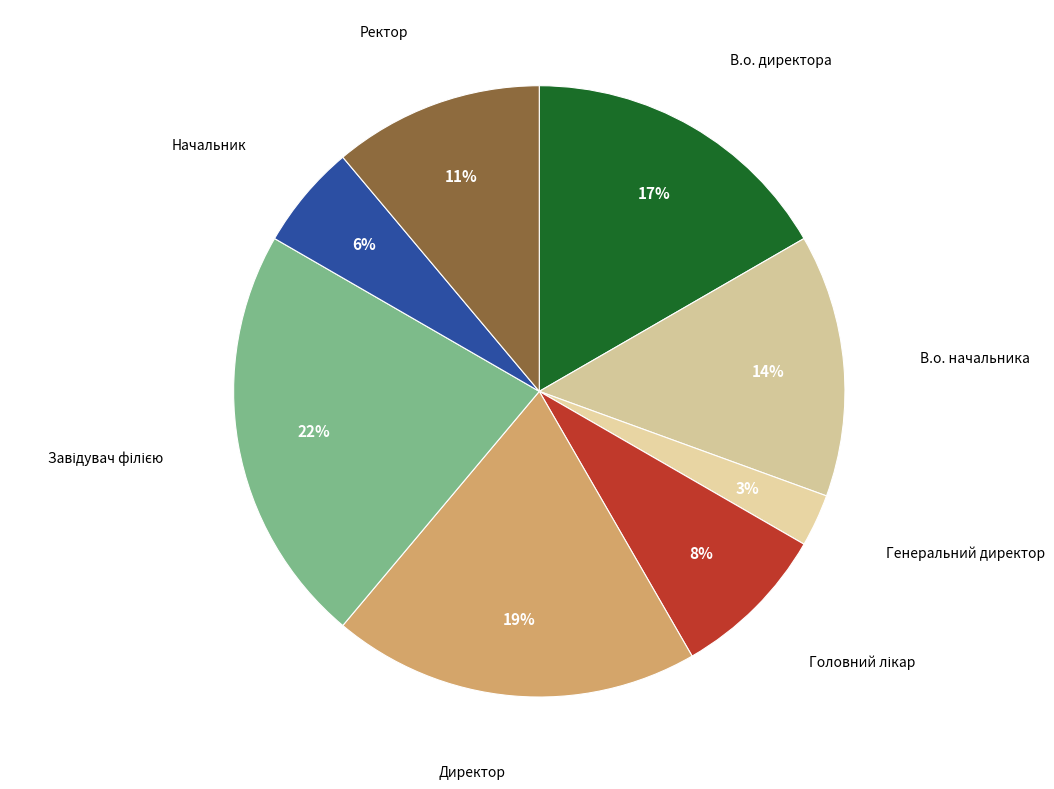

Which slice is the largest?

Завідувач філією